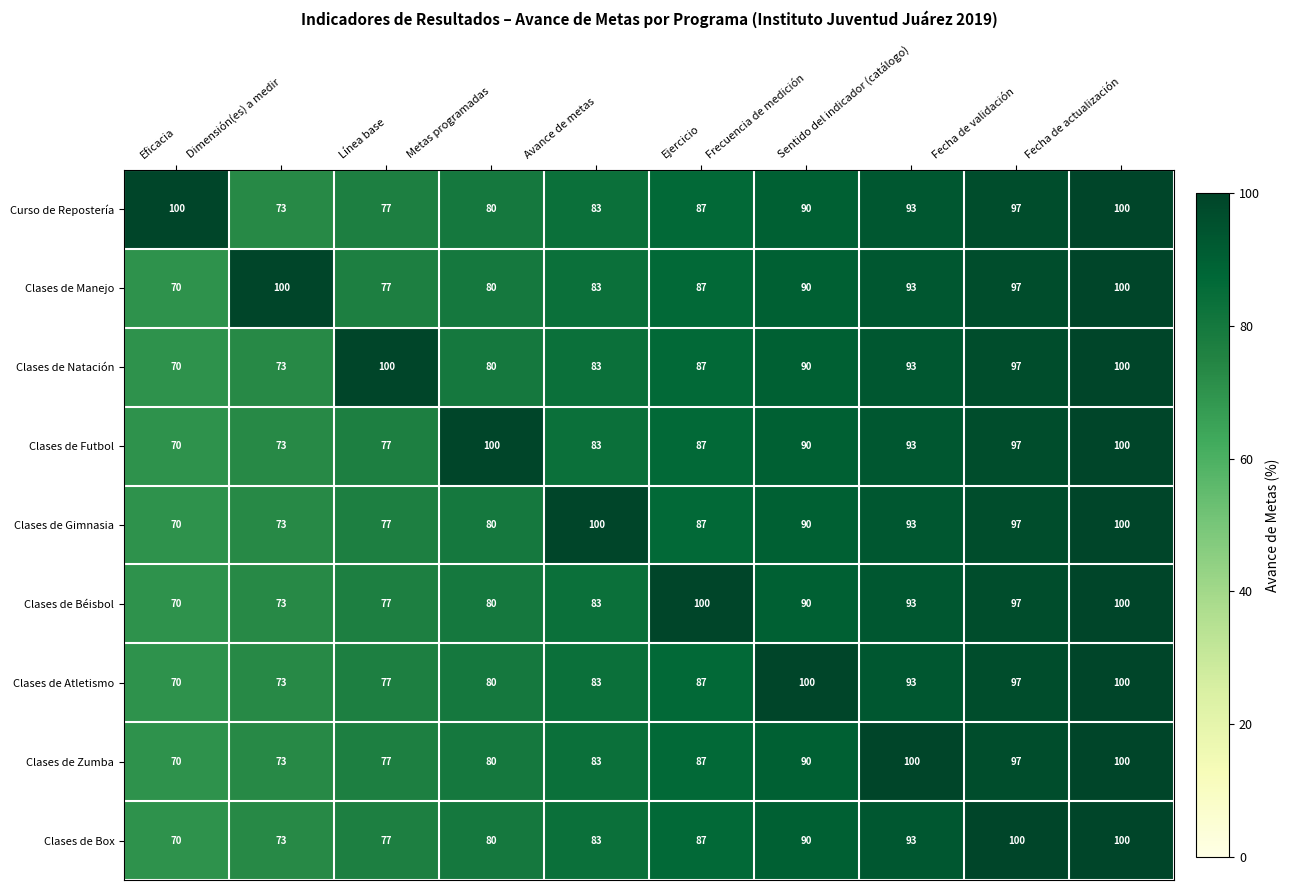

What is the difference between the highest and lowest values at Frecuencia de medición?

10